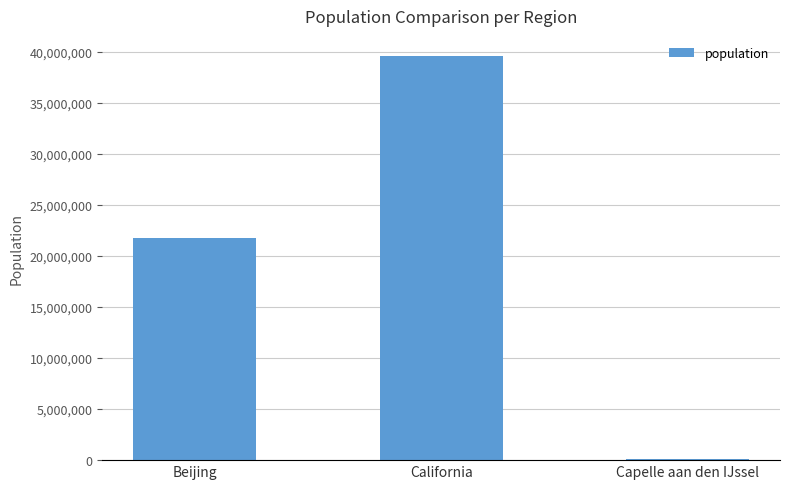

How many data points does each series have?

3